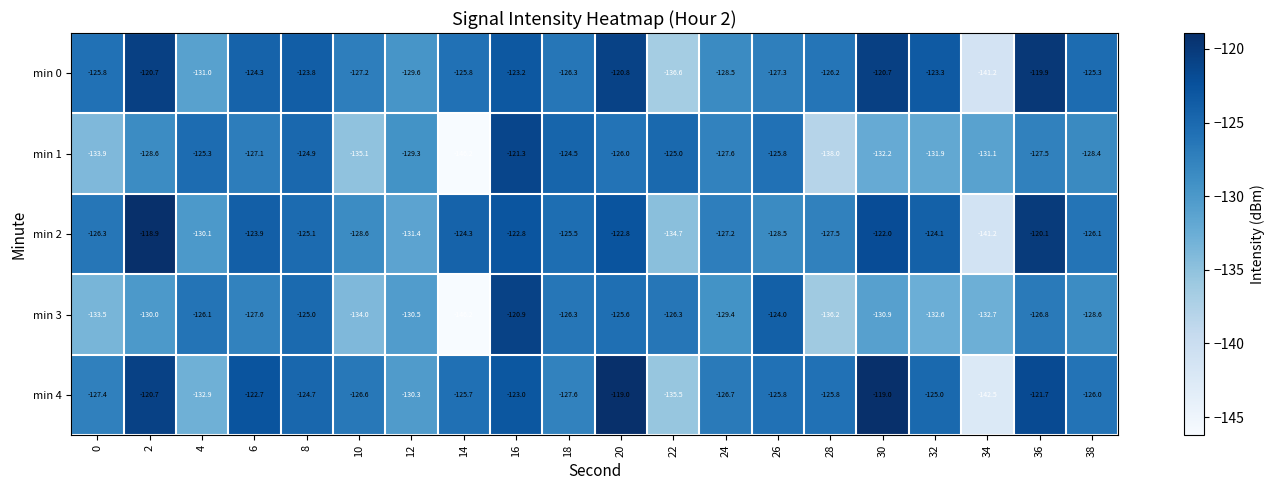

Count the number of categories in the chart.

20